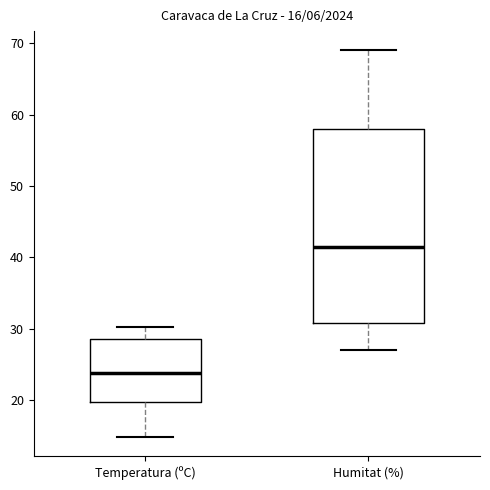

Which box has the highest median line?

Humitat (%)